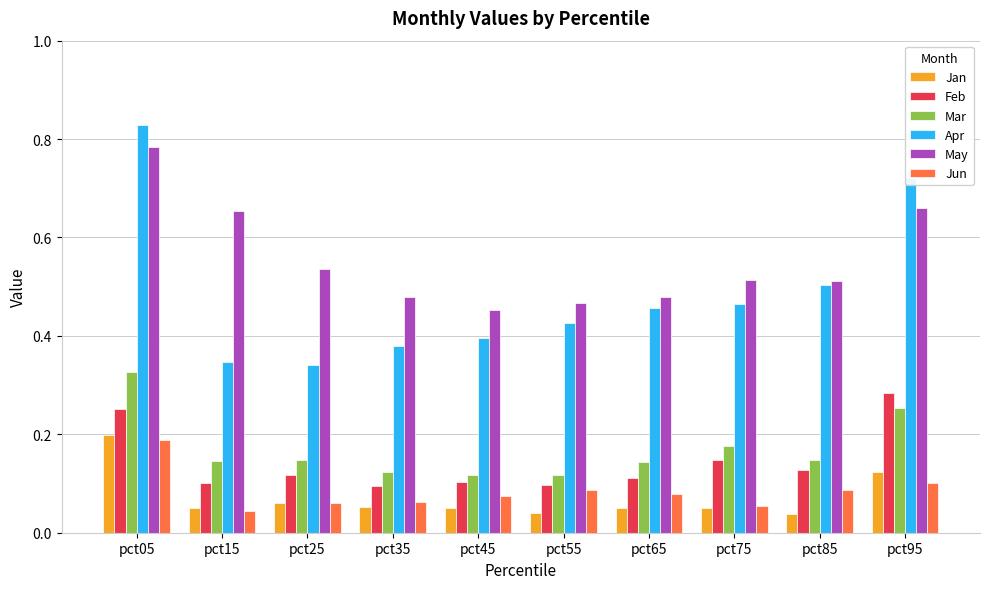

The Jan series shows 0.1 at pct35. True or false?

True